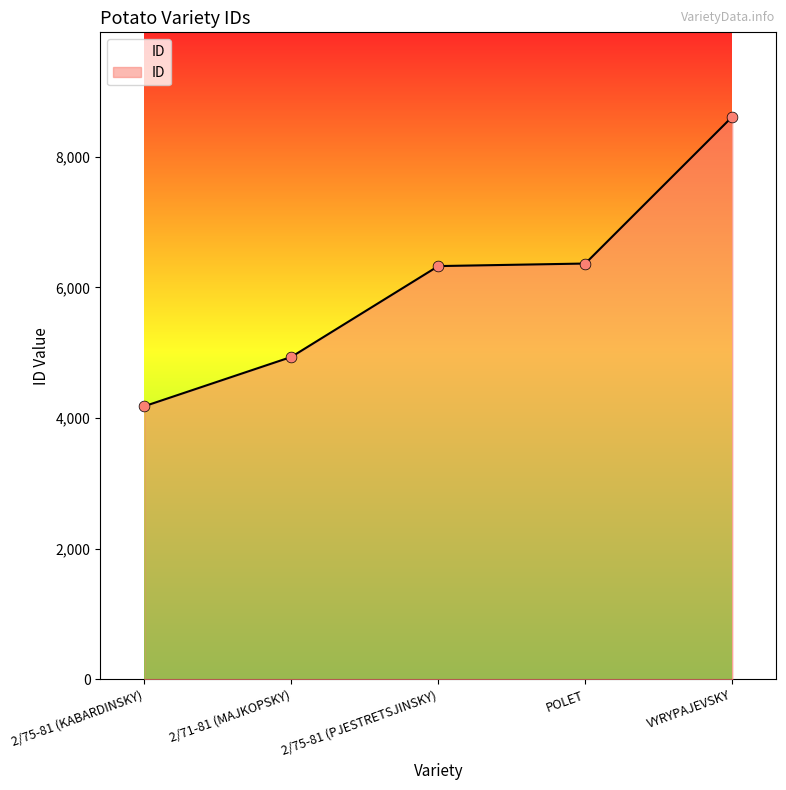

Between POLET and VYRYPAJEVSKY, which is larger?

VYRYPAJEVSKY